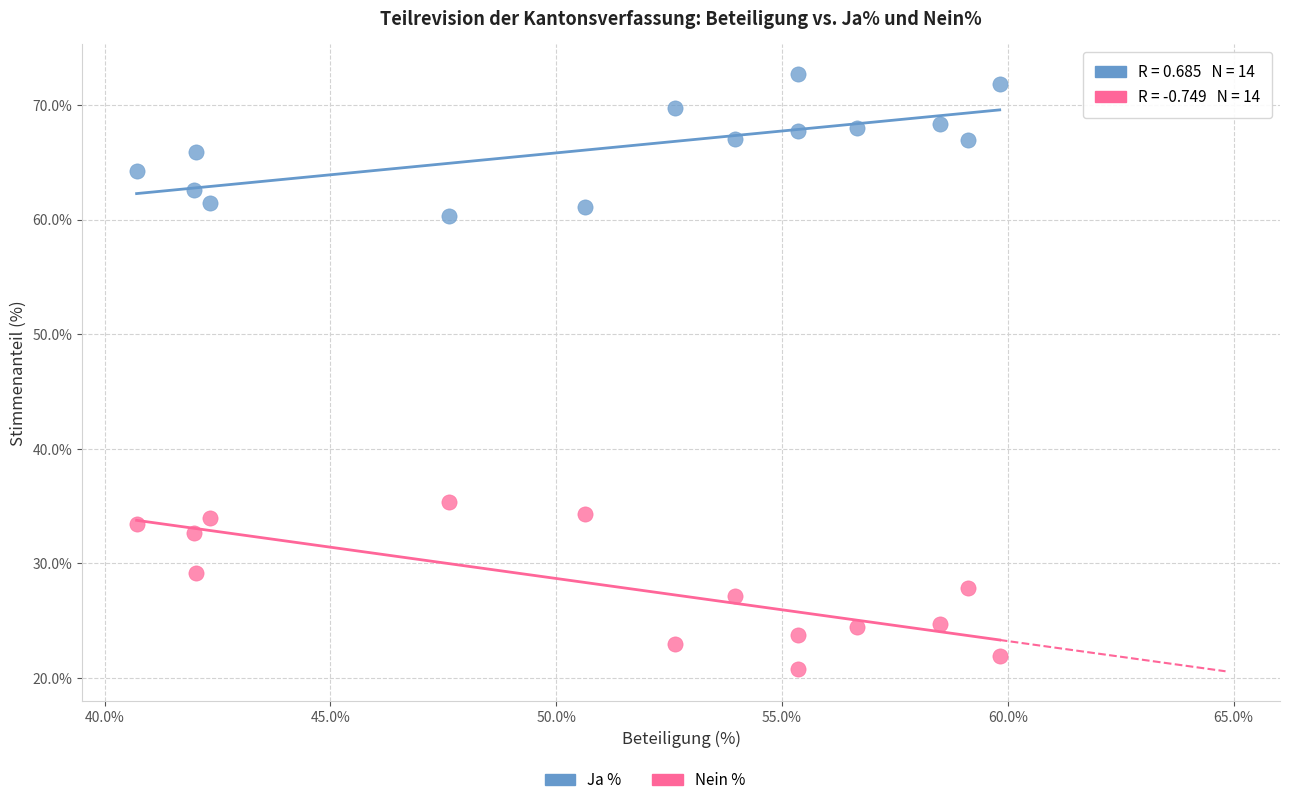

Across all data points, what is the range of X values (max minus min)?

19.1